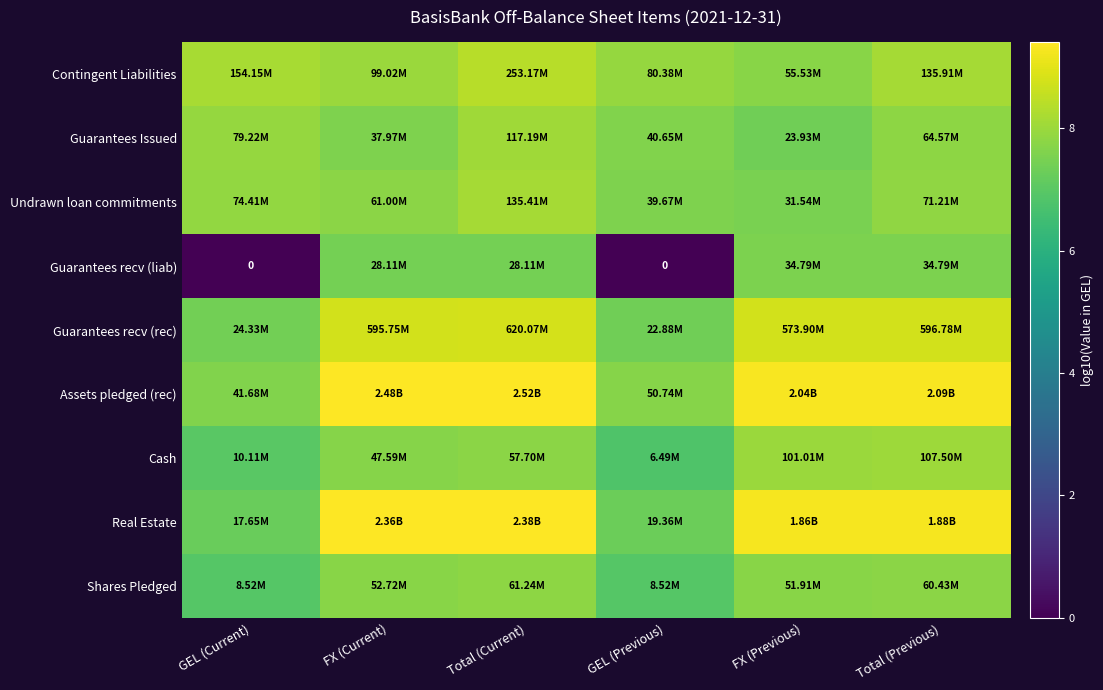

What is the total value across all series at GEL (Current)?

60.1